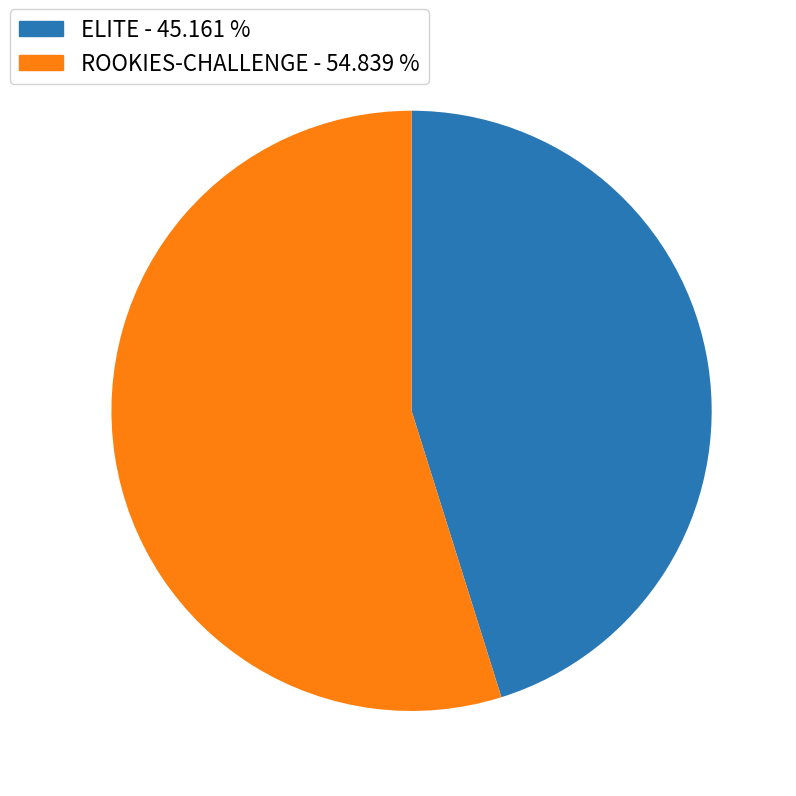

Do ROOKIES-CHALLENGE and ELITE together represent more than half of the pie?

Yes